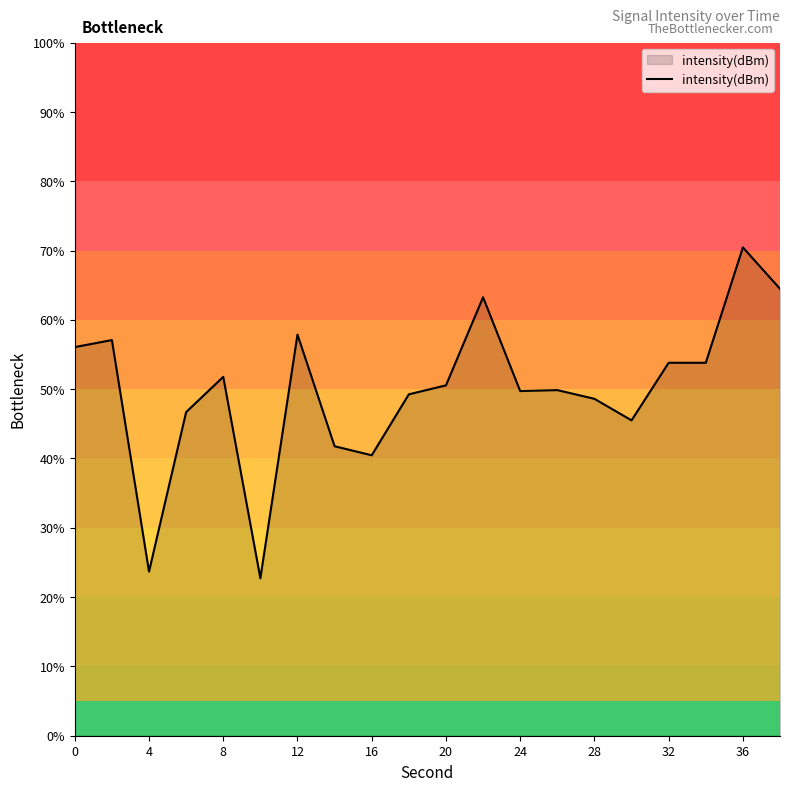

What is the difference between the second highest and second lowest values?

40.8